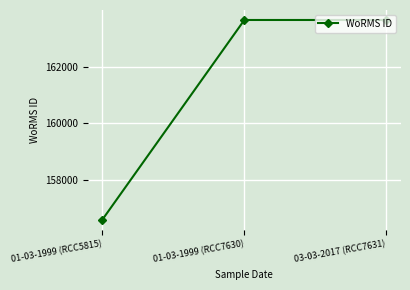

What is the difference between the second highest and minimum values?

7048